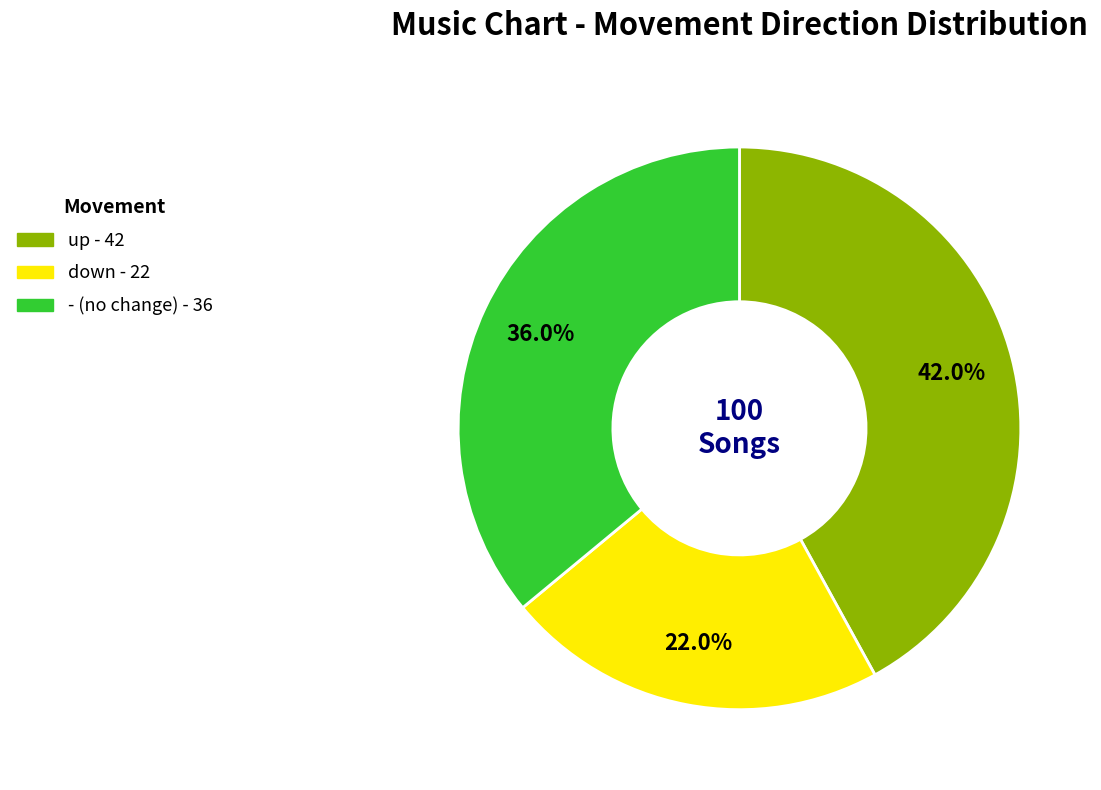

Which category has the smallest portion of the pie?

down